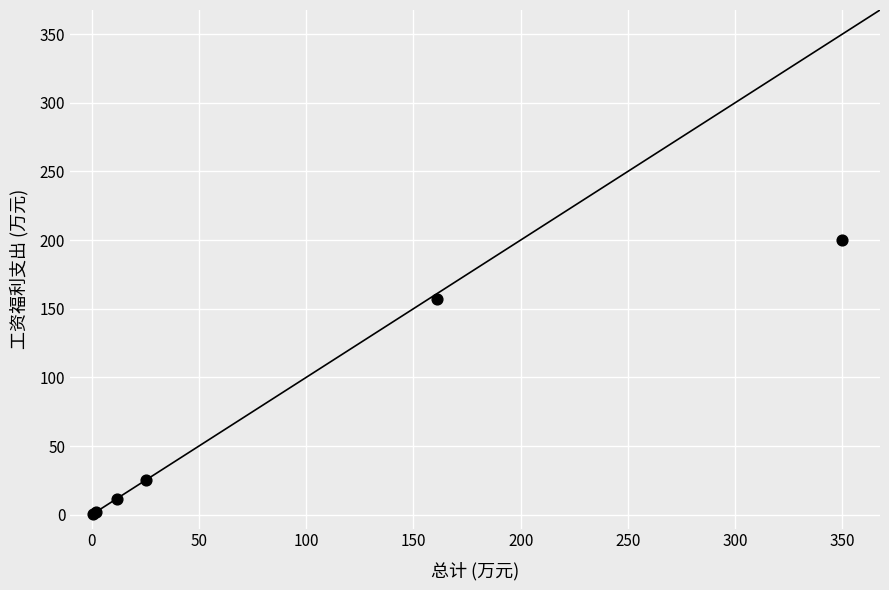

What Y value in the scatter plot is closest to 100?

156.8